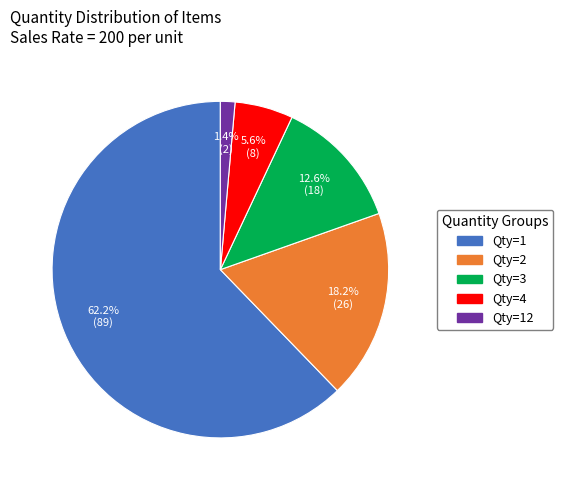

Is there any slice that represents more than half of the pie?

Yes